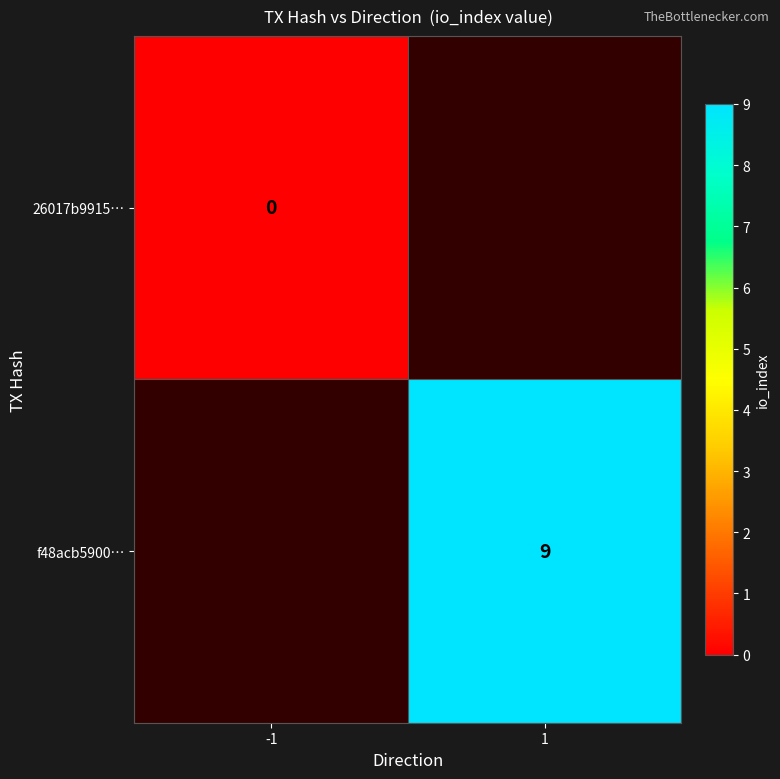

Is the value of f48acb5900… at 1 greater than the value of 26017b9915… at -1?

Yes